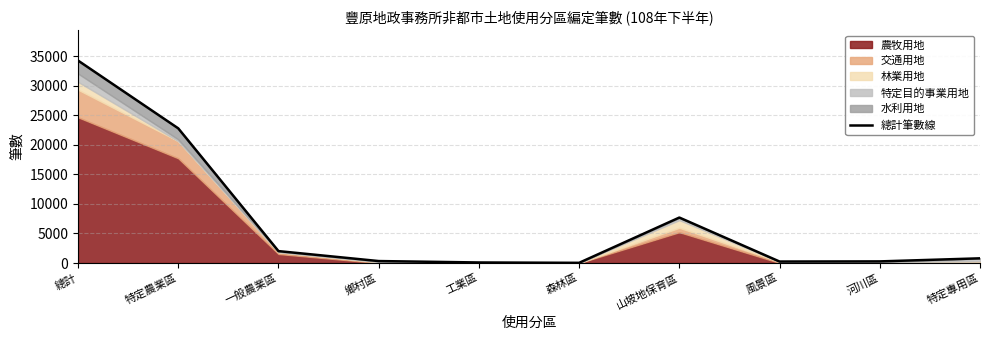

What is the label of the 6th point from the left?

森林區